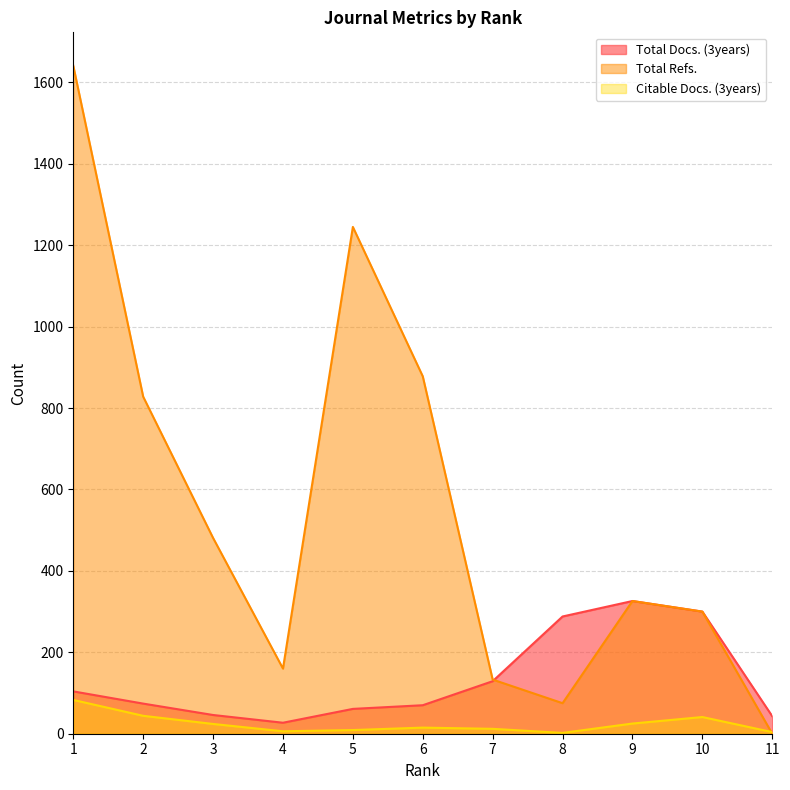

At which category does Citable Docs. (3years) reach its first local peak?

6